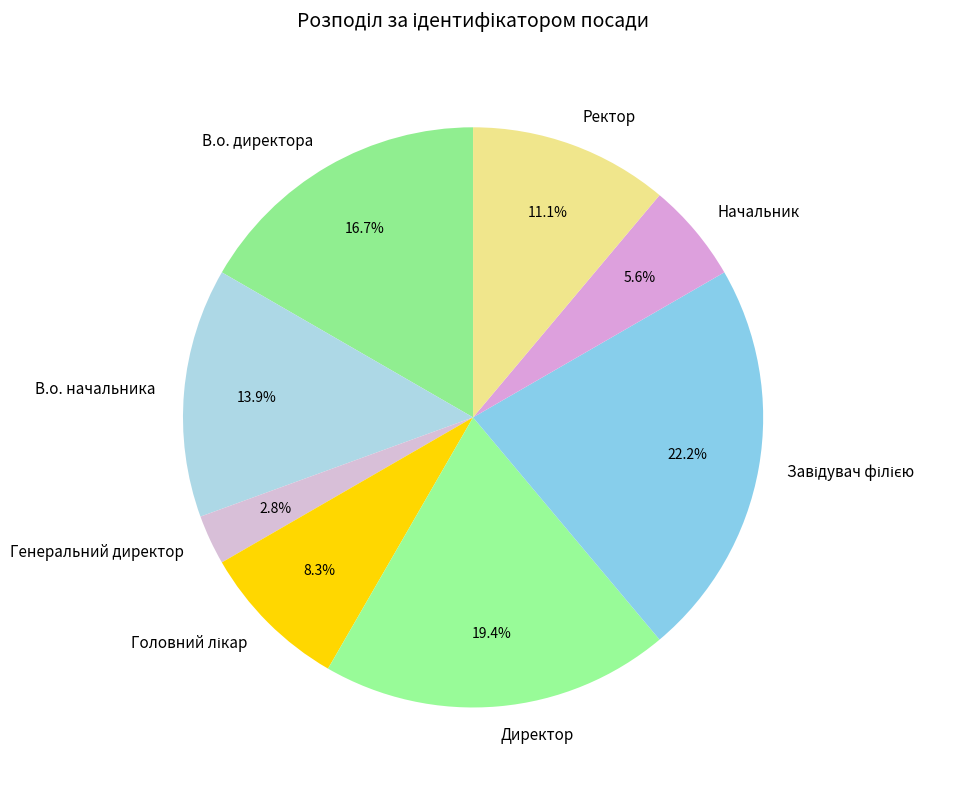

Count the number of slices in the pie.

8